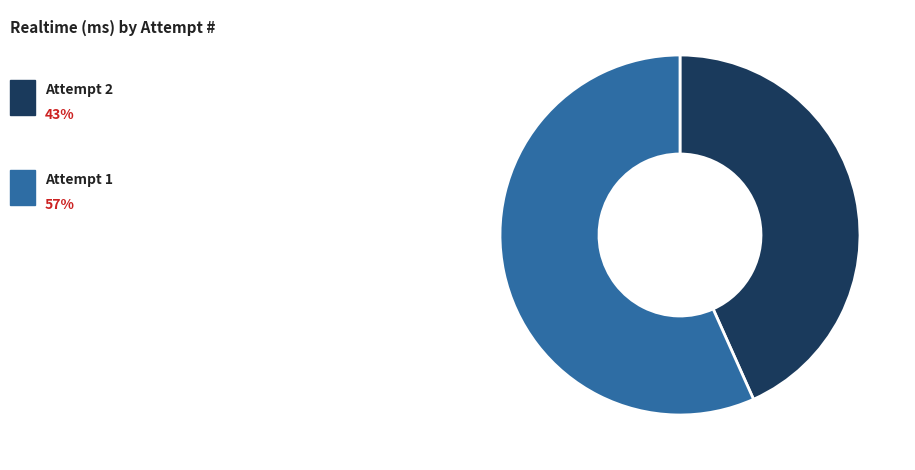

Is there any slice that represents more than half of the pie?

Yes